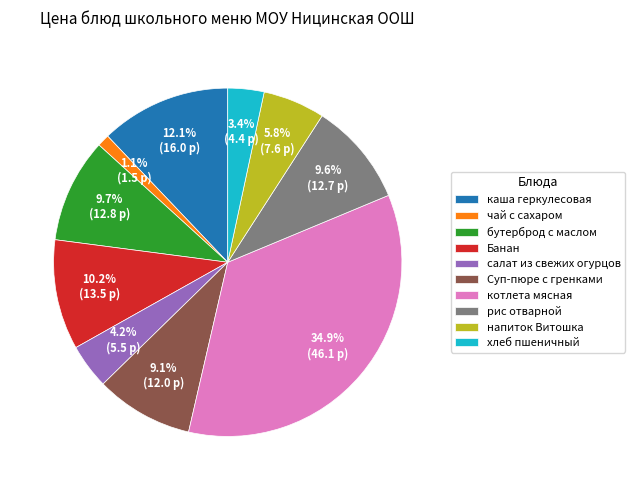

How many segments does this pie chart have?

10